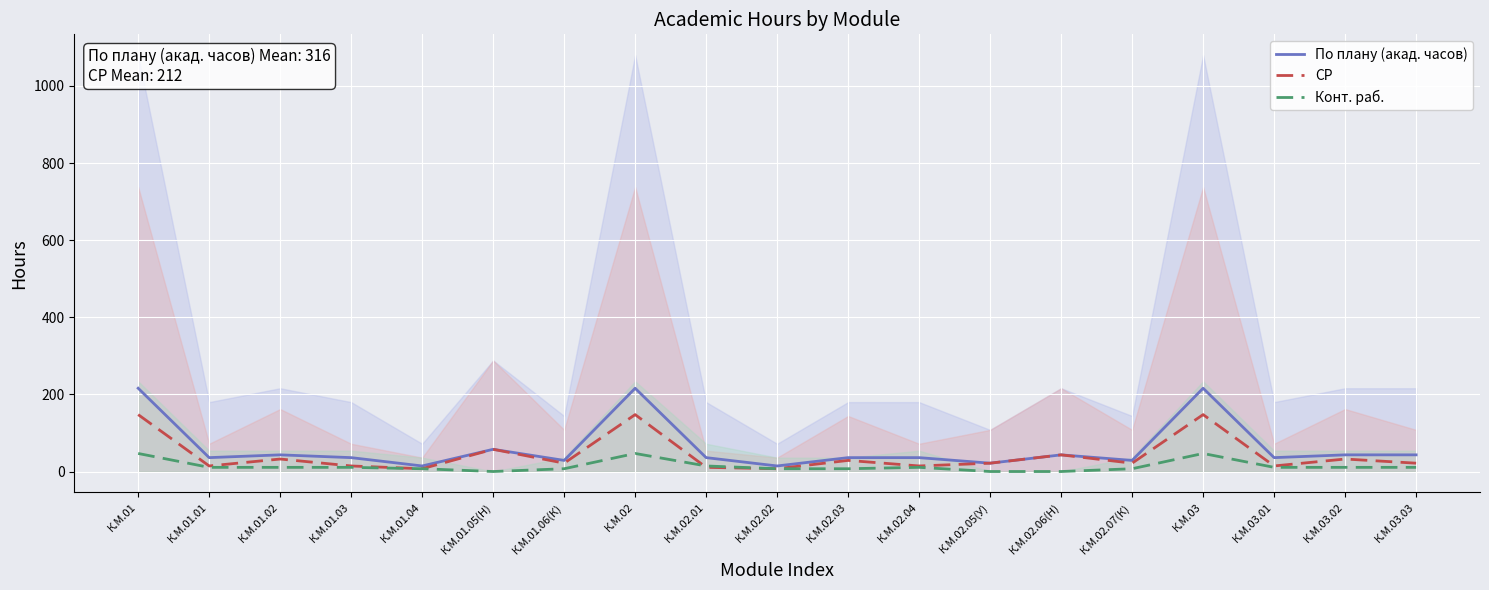

Is it true that По плану (акад. часов) equals 295.1 at К.М.02?

False